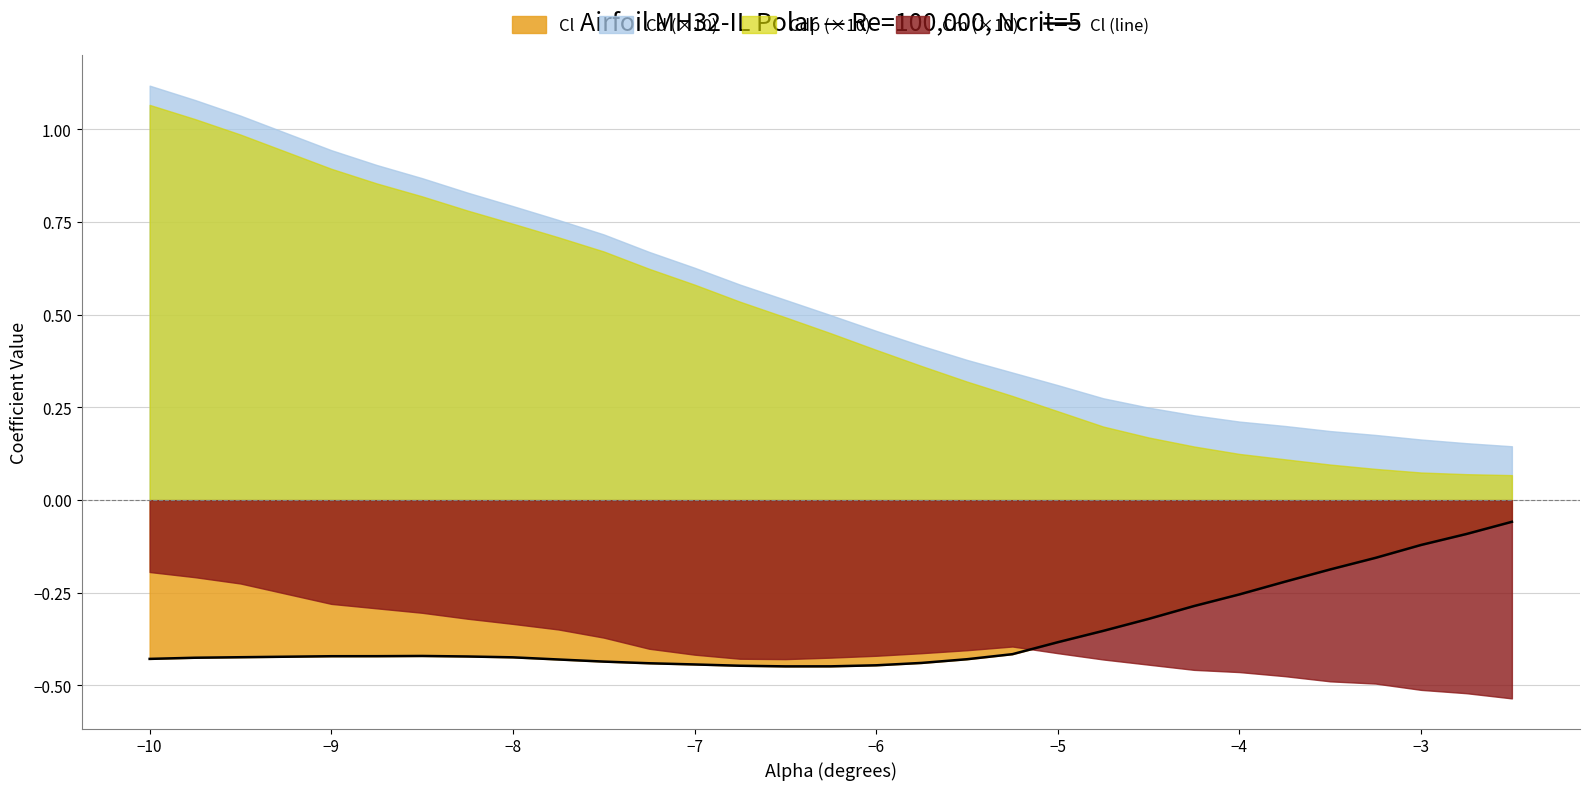

What is the value of the 17th point from the left?

-0.4